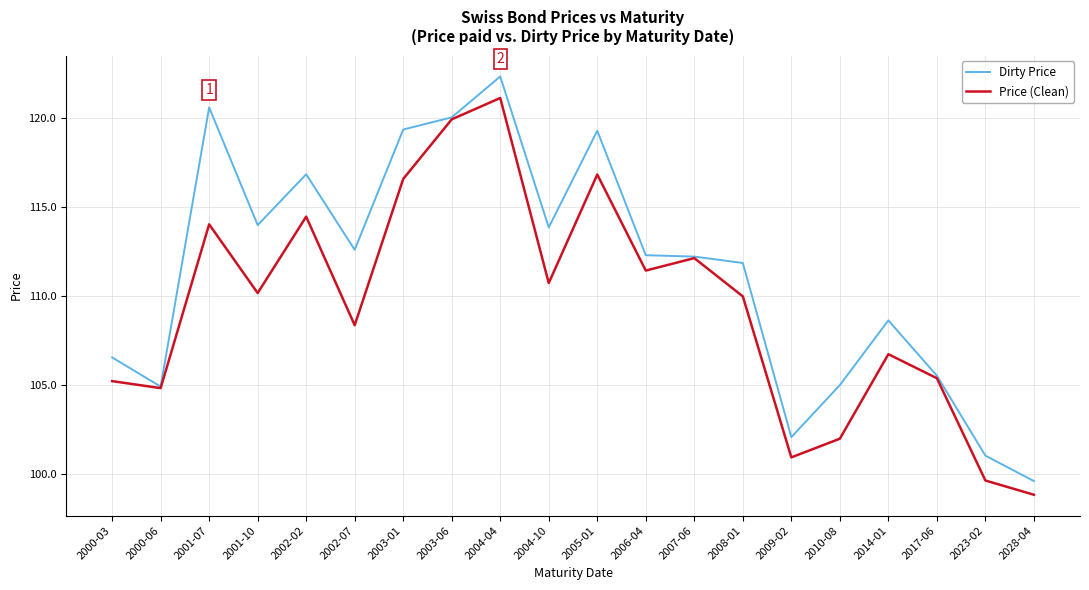

Rank the series by their average value, from highest to lowest.

Dirty Price, Price (Clean)